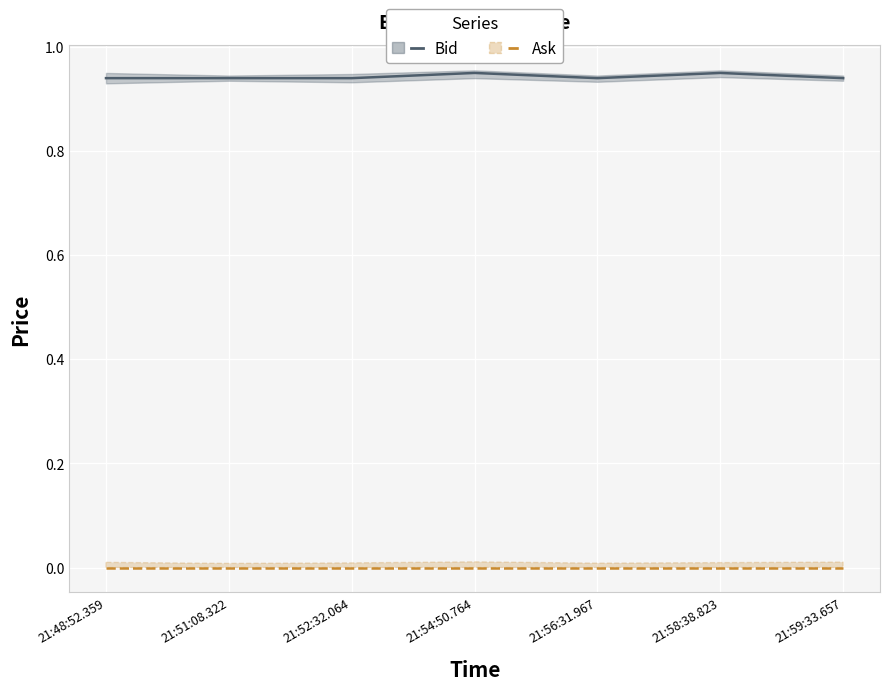

Count the number of data series in this chart.

2